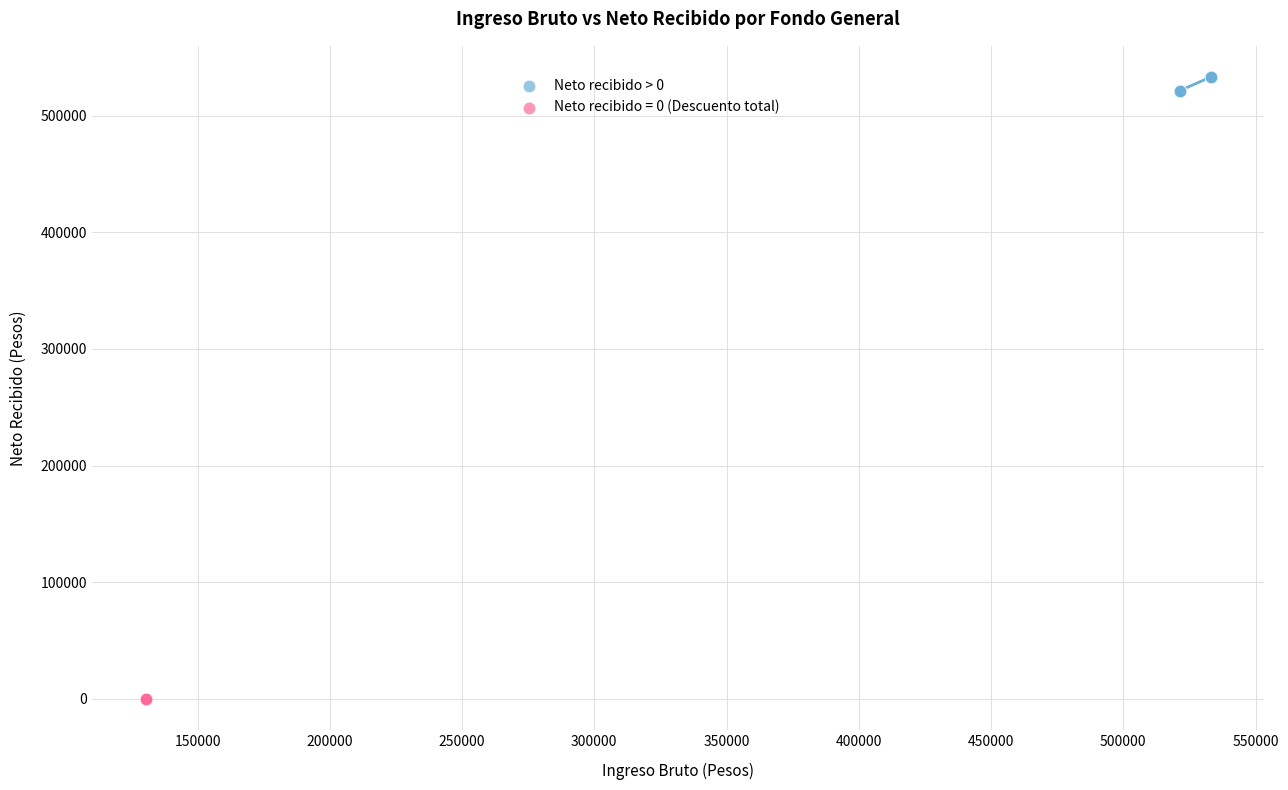

Which series reaches the maximum Y coordinate?

Neto recibido > 0